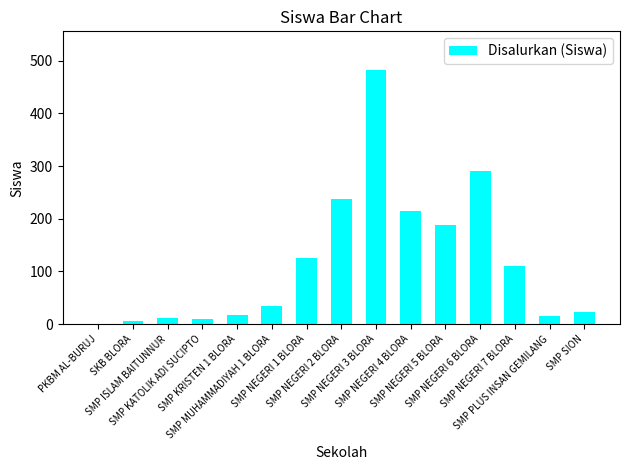

What is the greatest value displayed?

483